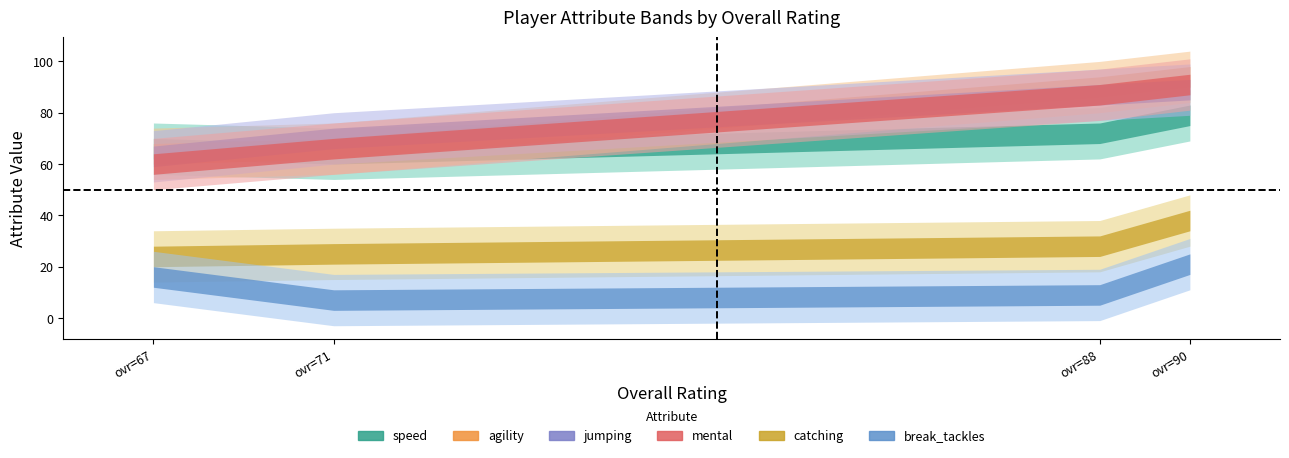

At Blake Bishop (ovr=71), list the series in order from largest to smallest.

jumping, agility, mental, speed, catching, break_tackles